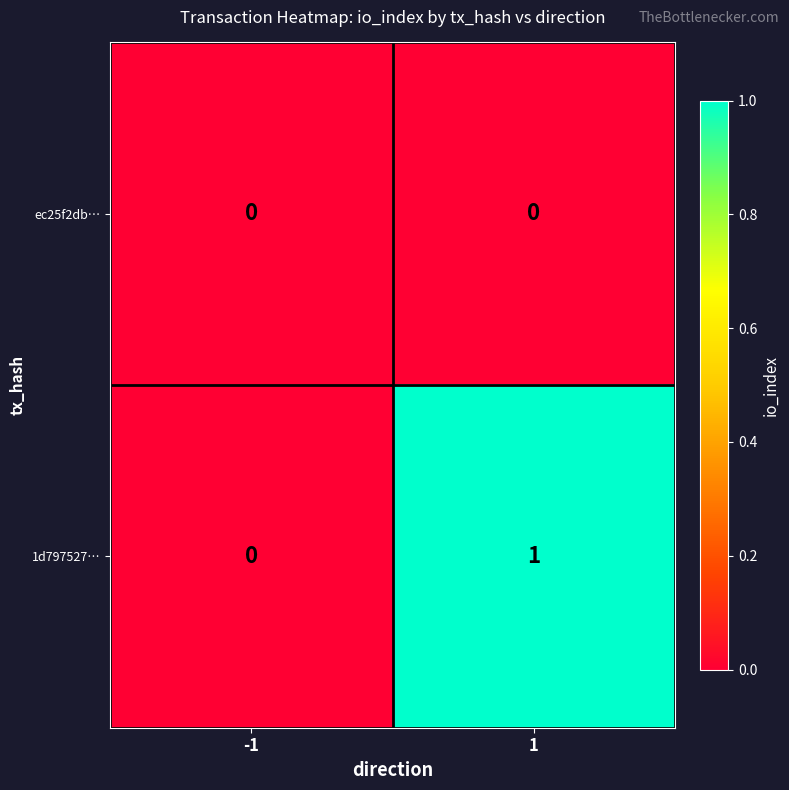

Which series has the largest total across all categories?

1d797527…